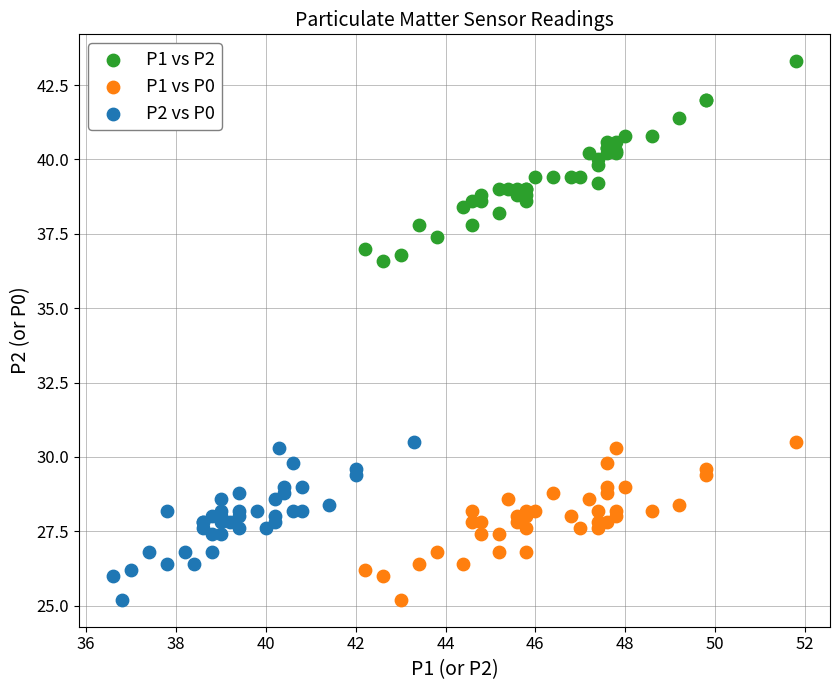

Which series contains the highest Y value?

P1 vs P2